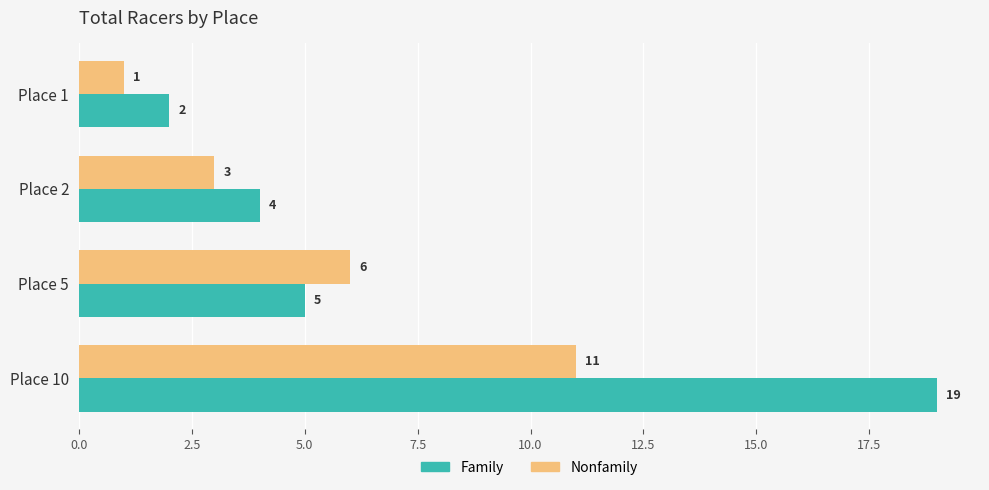

True or false: Family has a value of 12 at Place 10.

False